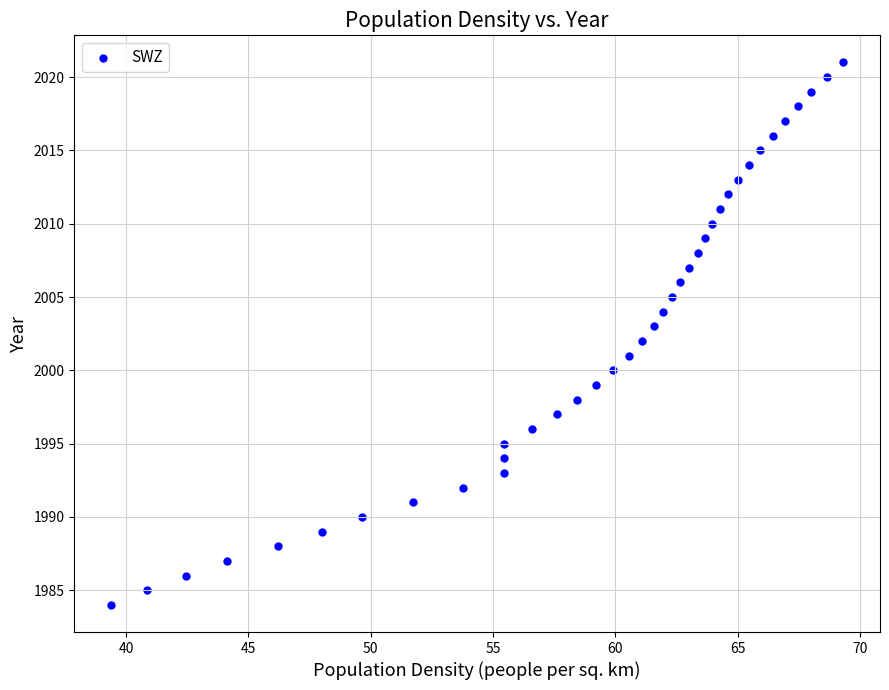

What is the range of Y values (max minus min)?

37